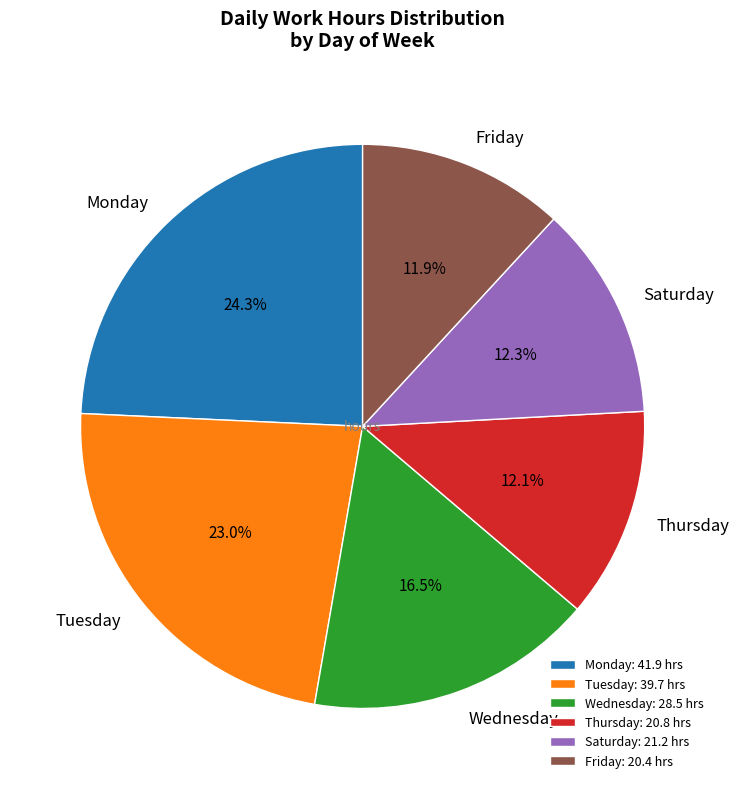

Is Tuesday the majority of the pie?

No